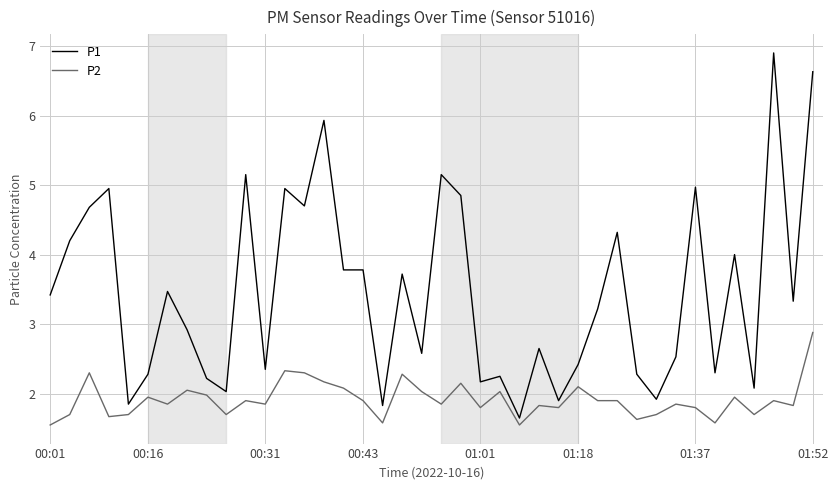

True or false: P1 and P2 intersect in this chart.

False